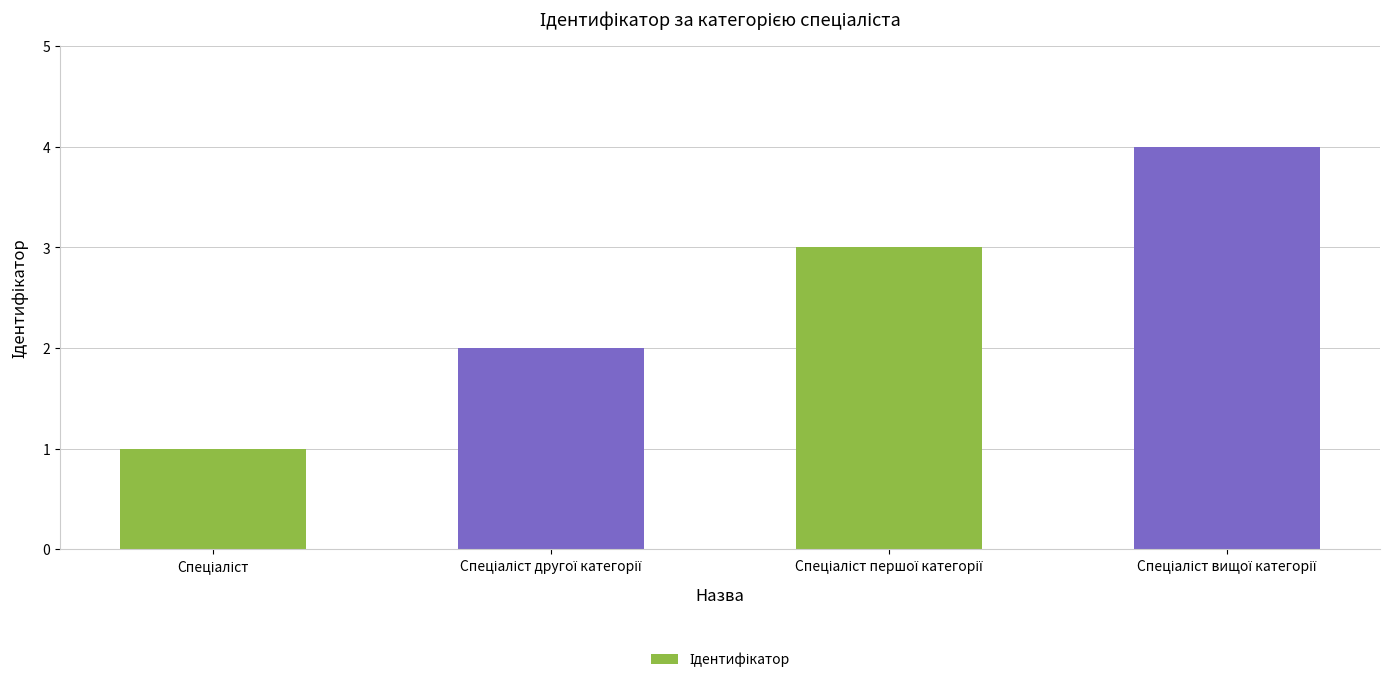

What is the difference between the maximum and minimum values?

3